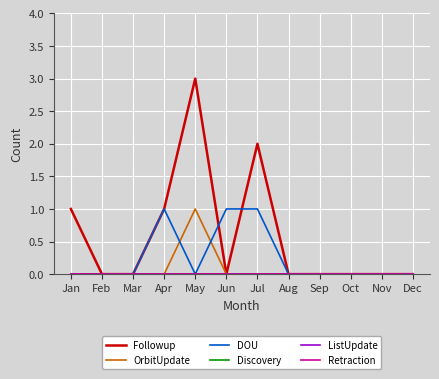

What is the difference between the highest and lowest values at Apr?

1